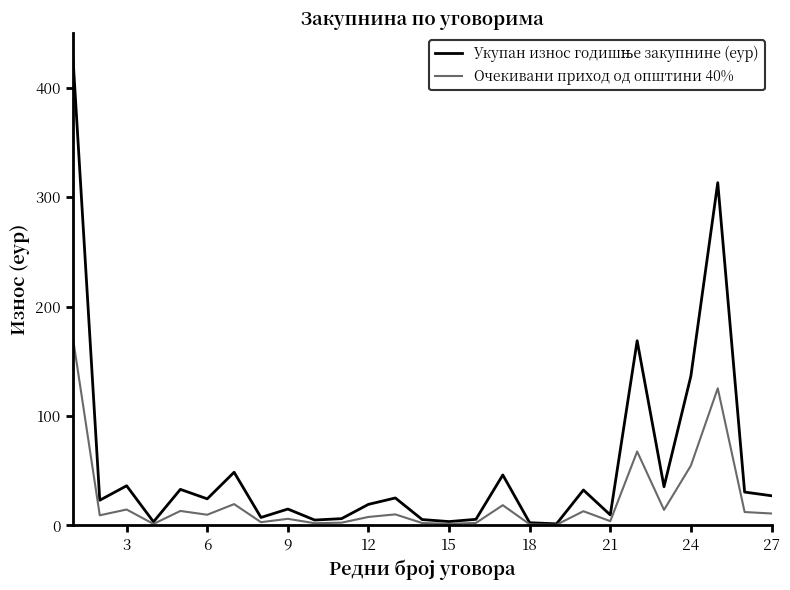

What is the greatest value displayed?

428.7